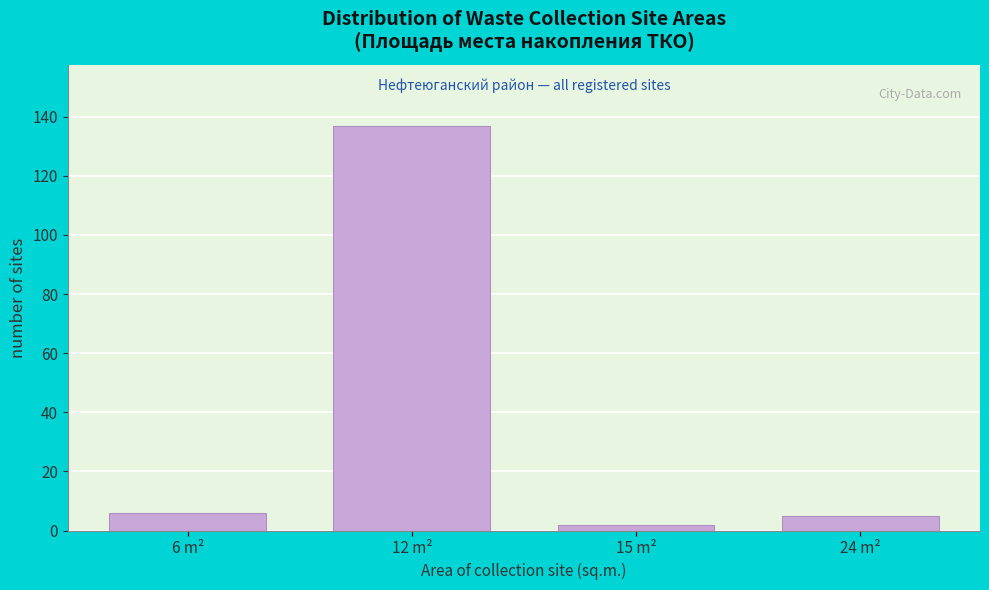

Reading left to right, what are all the values shown in this chart?

6 m²=6	12 m²=137	15 m²=2	24 m²=5